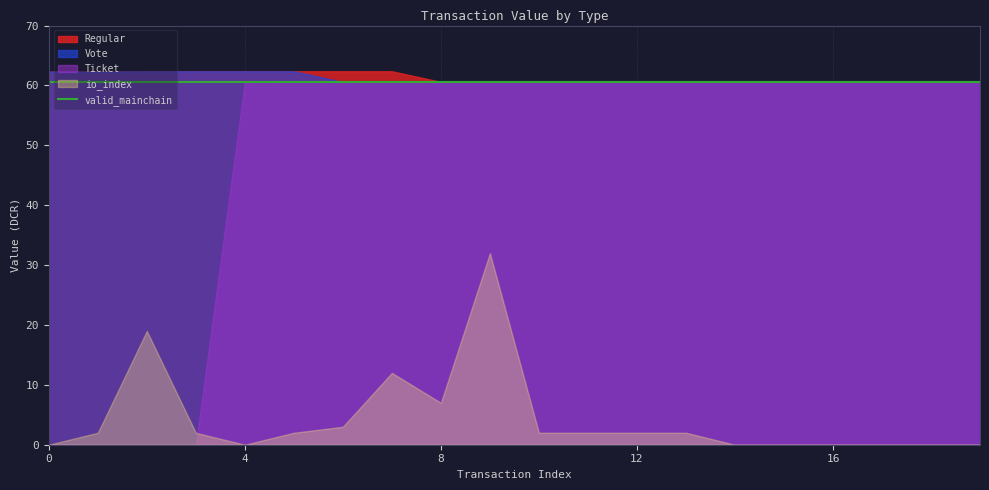

Is the value of valid_mainchain at 15 greater than the value of Ticket at 13?

No